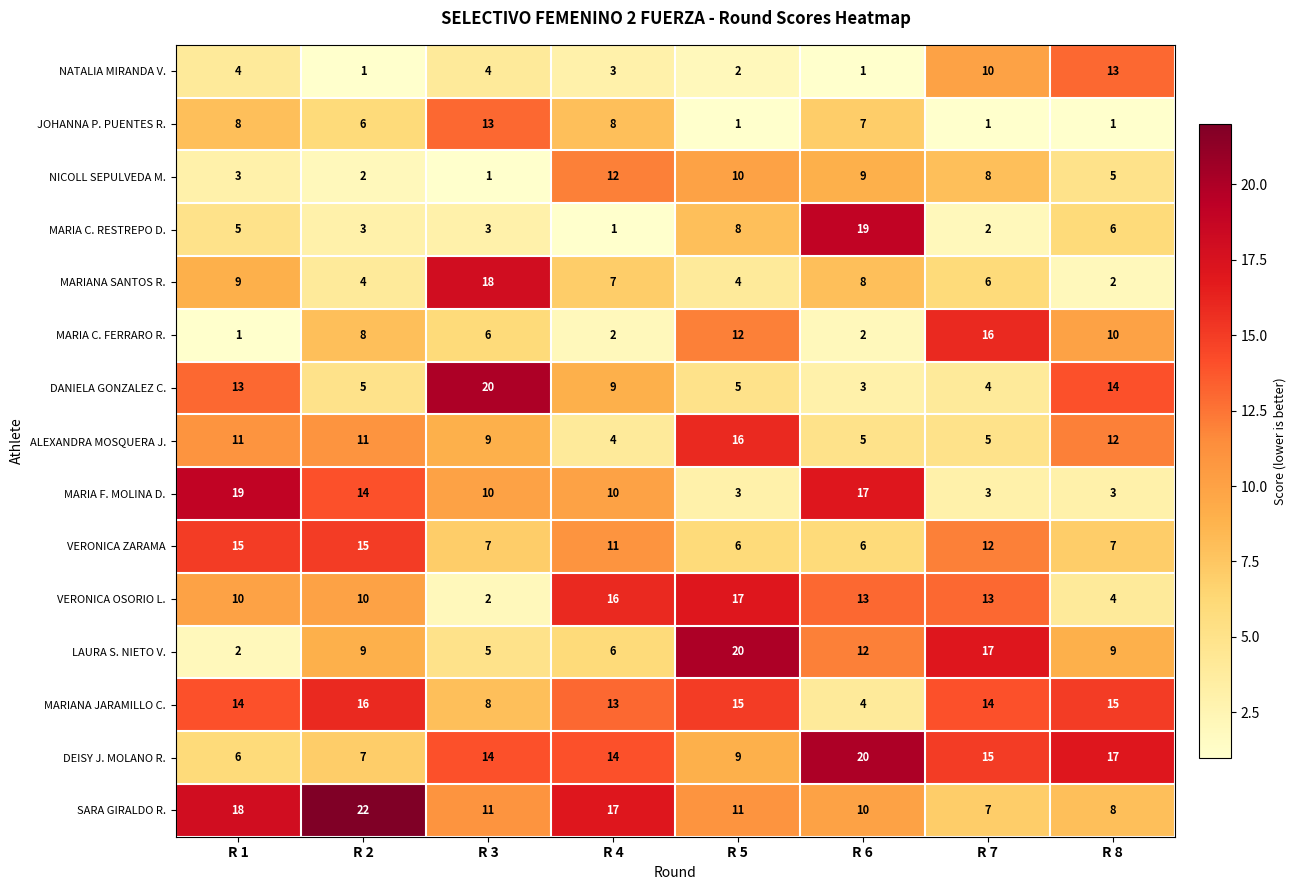

Is it true that NICOLL SEPULVEDA M. equals 10 at R 5?

True